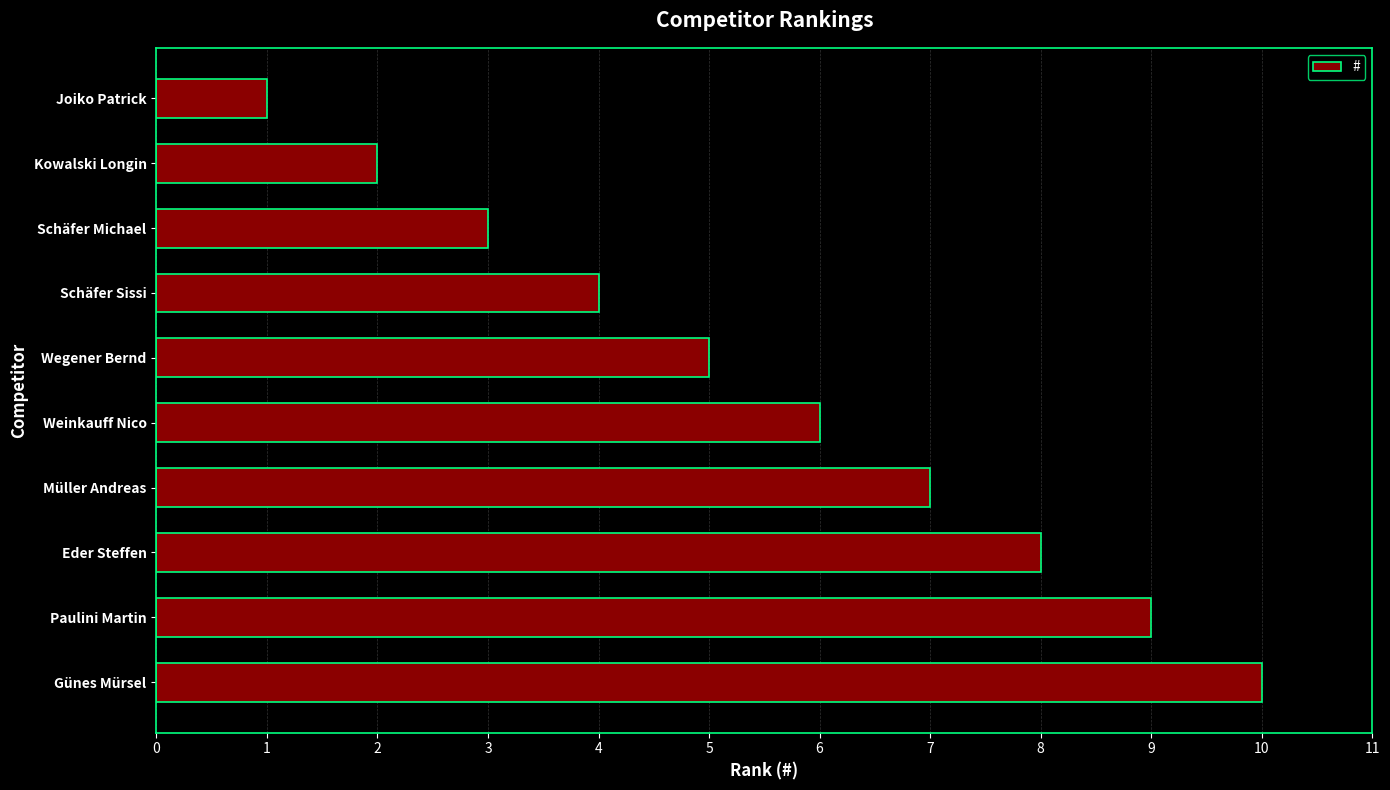

How many distinct data groups are displayed?

1